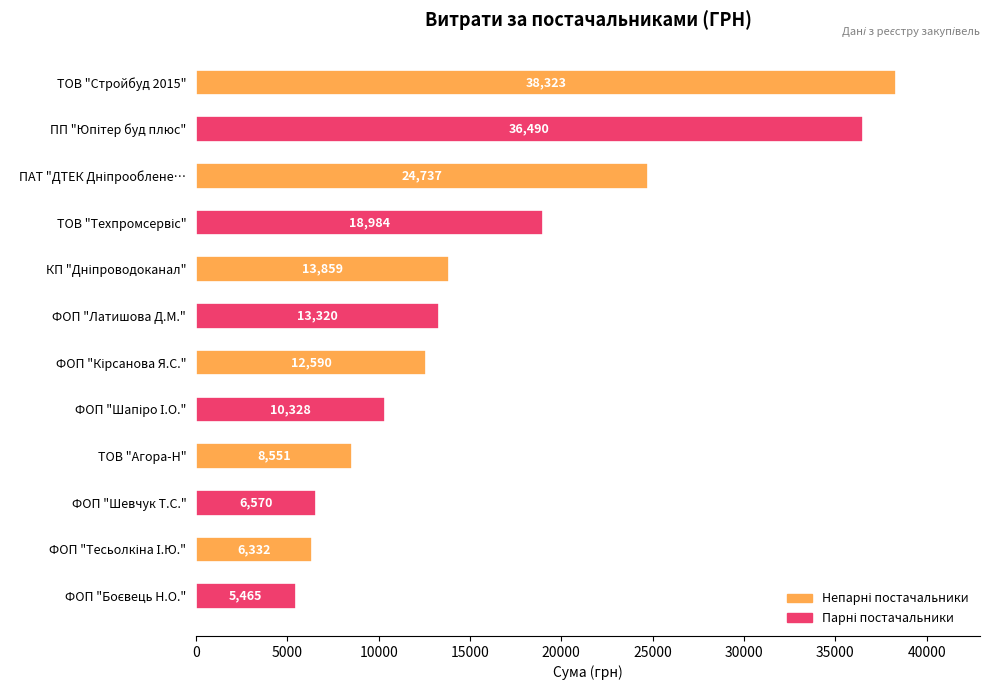

What position from the top is ФОП "Шевчук Т.С."?

10